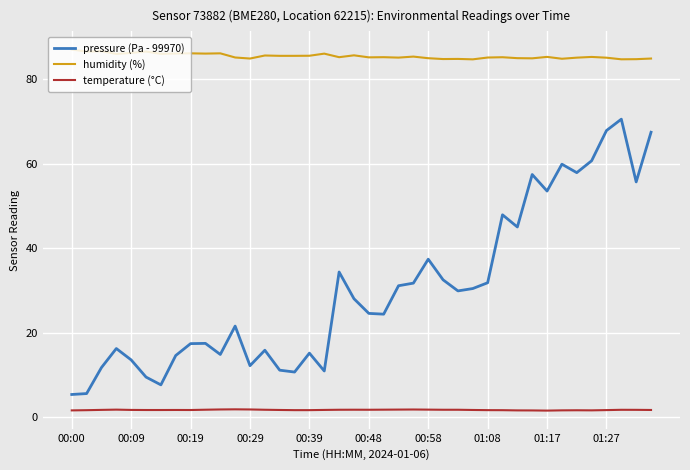

What is the highest value of the humidity (%) series?

87.0